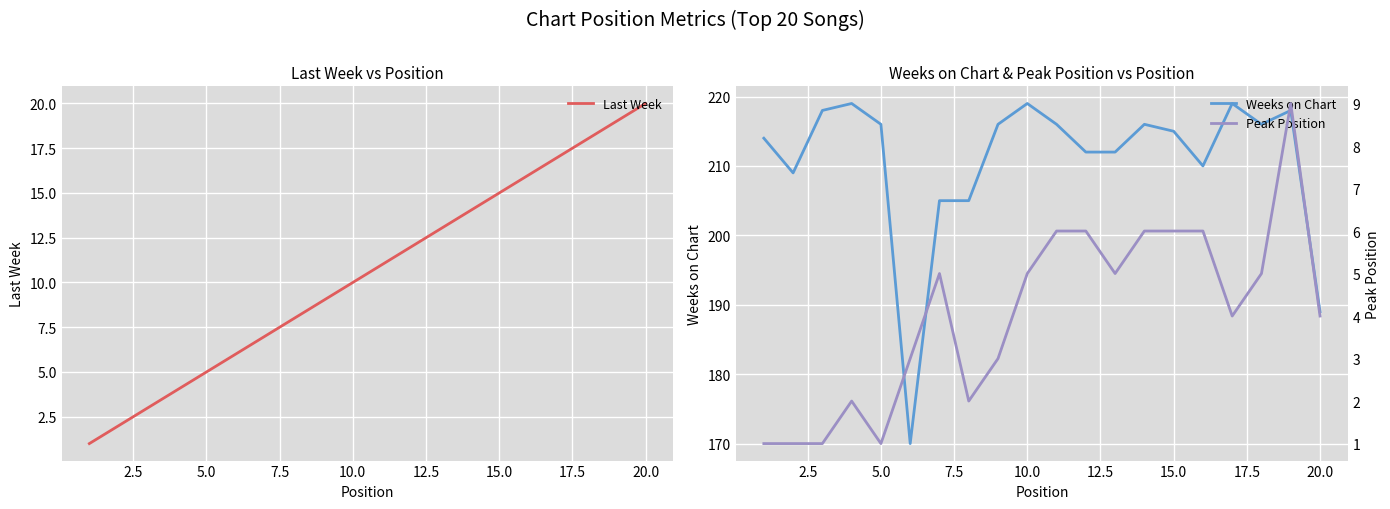

At which label is Last Week closest to 10?

10.0